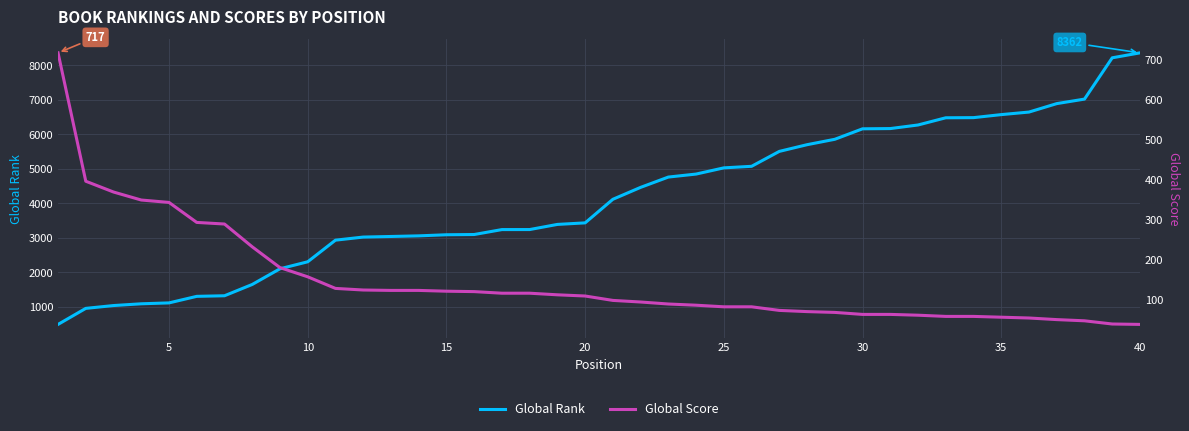

What is the average value of the Global Score series?

146